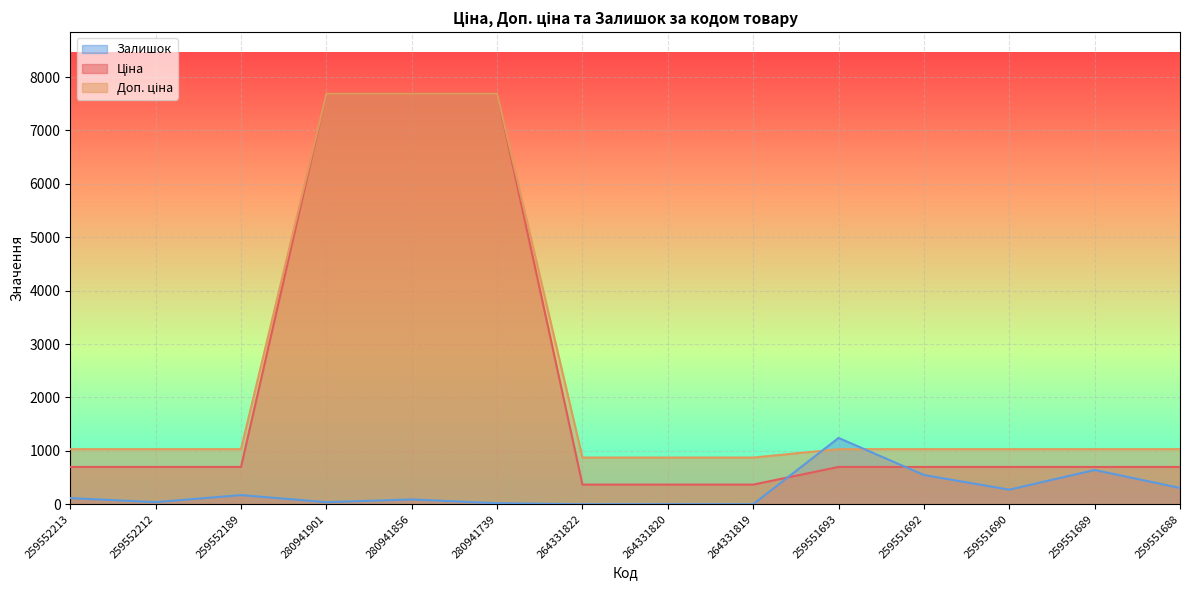

Does the chart display data point markers on the line(s)?

No